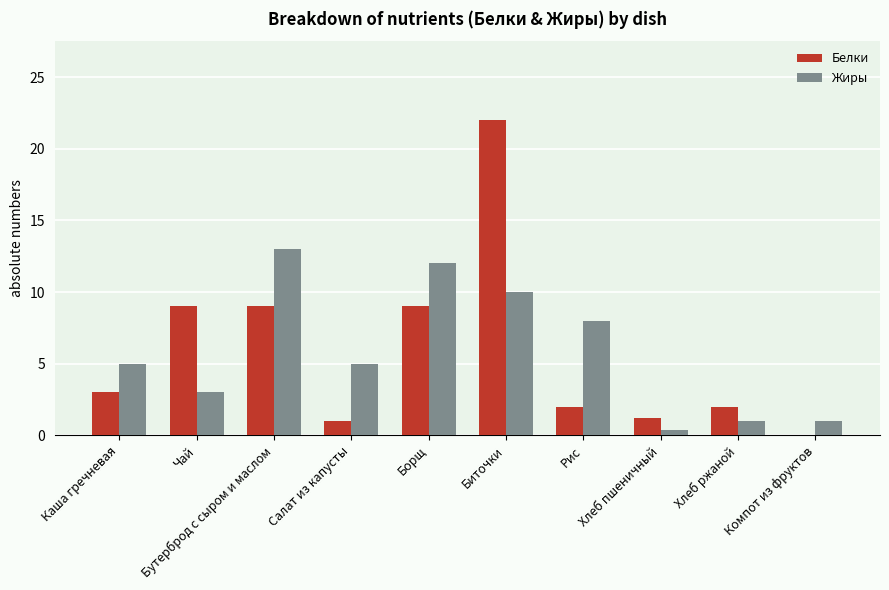

Is the value of Жиры at Хлеб ржаной greater than the value of Белки at Бутерброд с сыром и маслом?

No